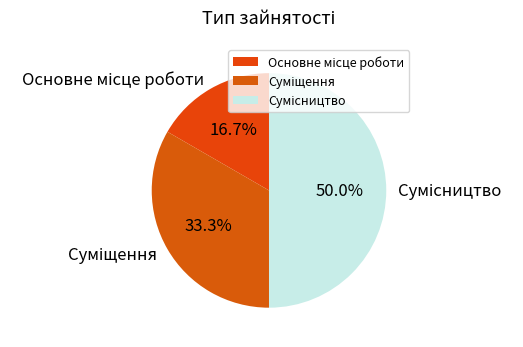

How many segments does this pie chart have?

3